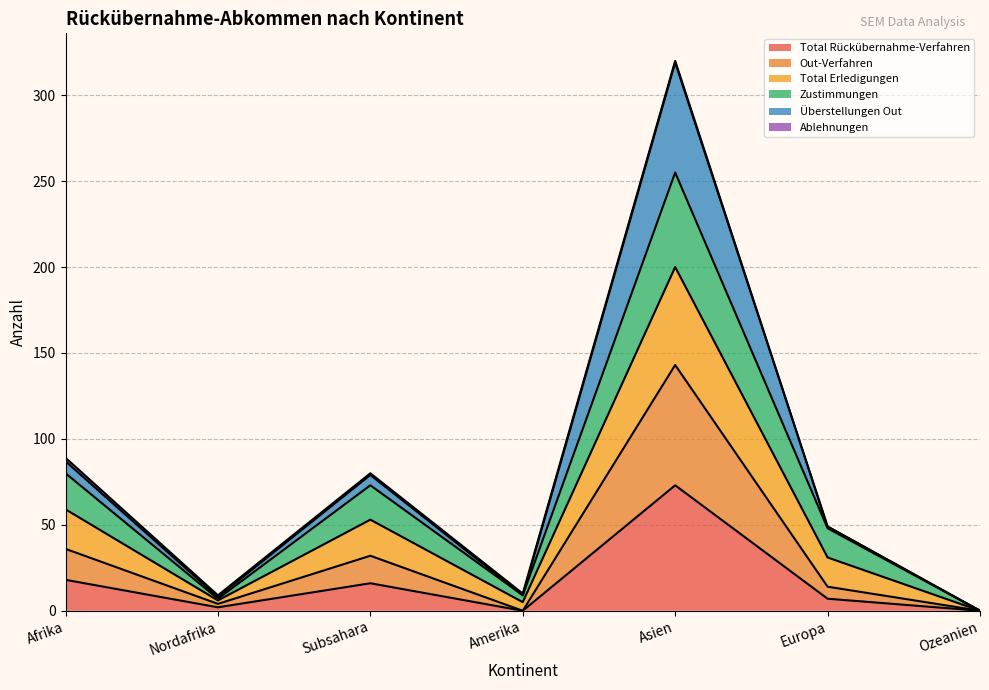

What is the maximum value for Total Rückübernahme-Verfahren?

73